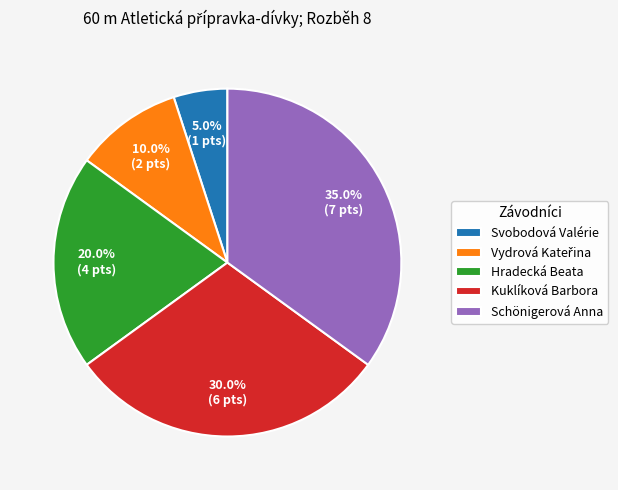

Is there any slice that represents more than half of the pie?

No